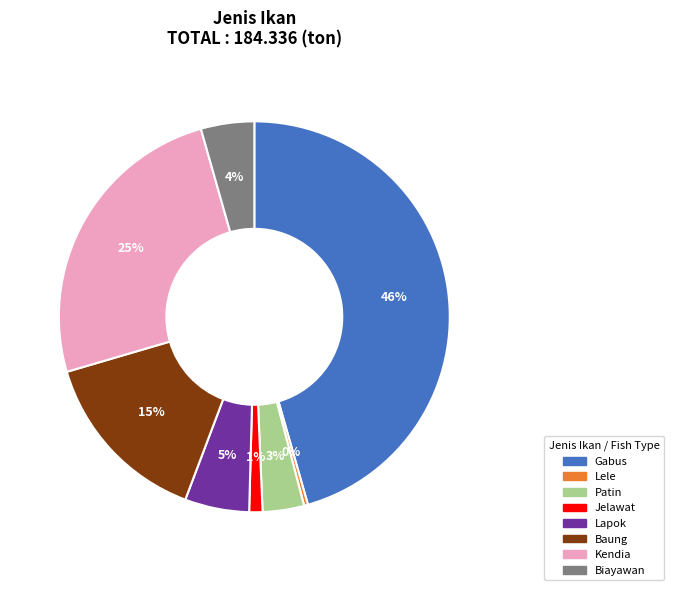

Is it true that Gabus is 33% of the pie?

False